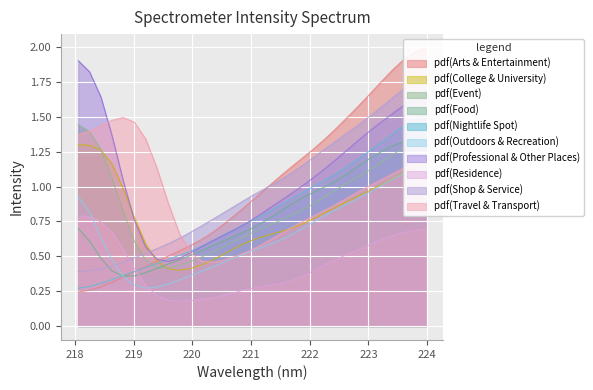

True or false: pdf(Residence) and pdf(Event) cross at least once.

False